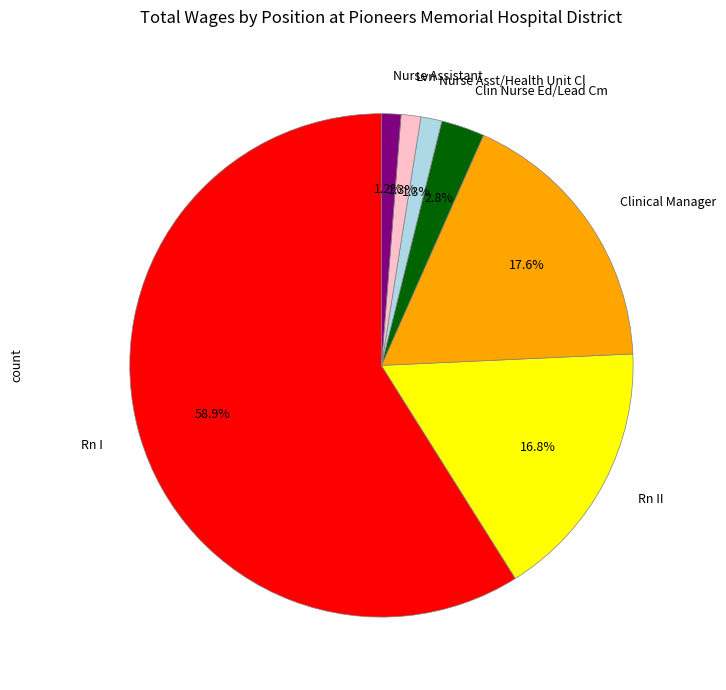

Is there a majority slice in this chart?

Yes